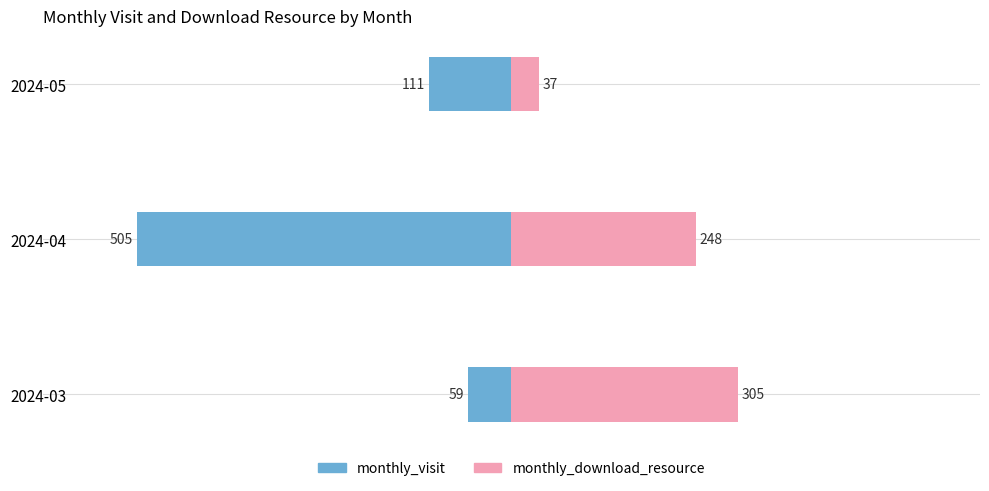

What is the difference between the highest and lowest values at 2024-03?

364